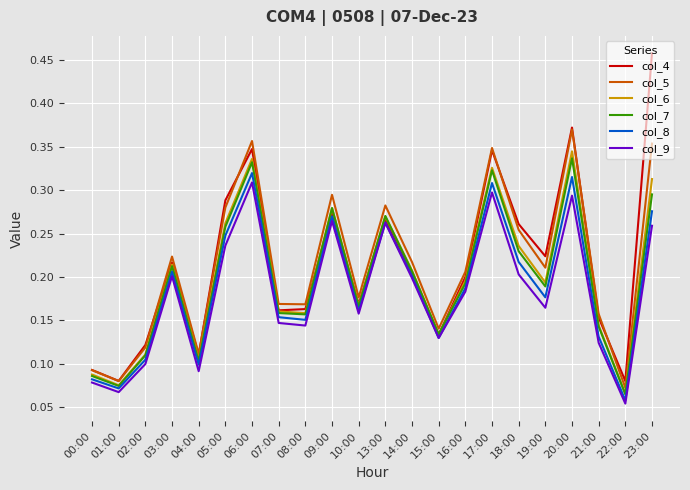

How many interior local valleys does the col_6 series have?

7